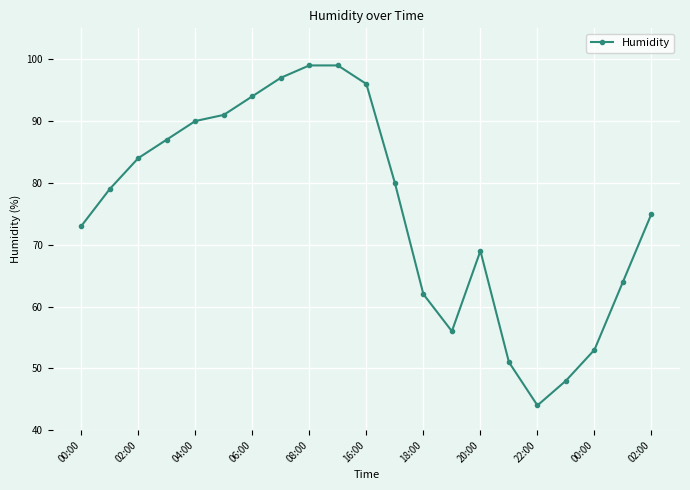

Is this an area chart (filled region under the line)?

No